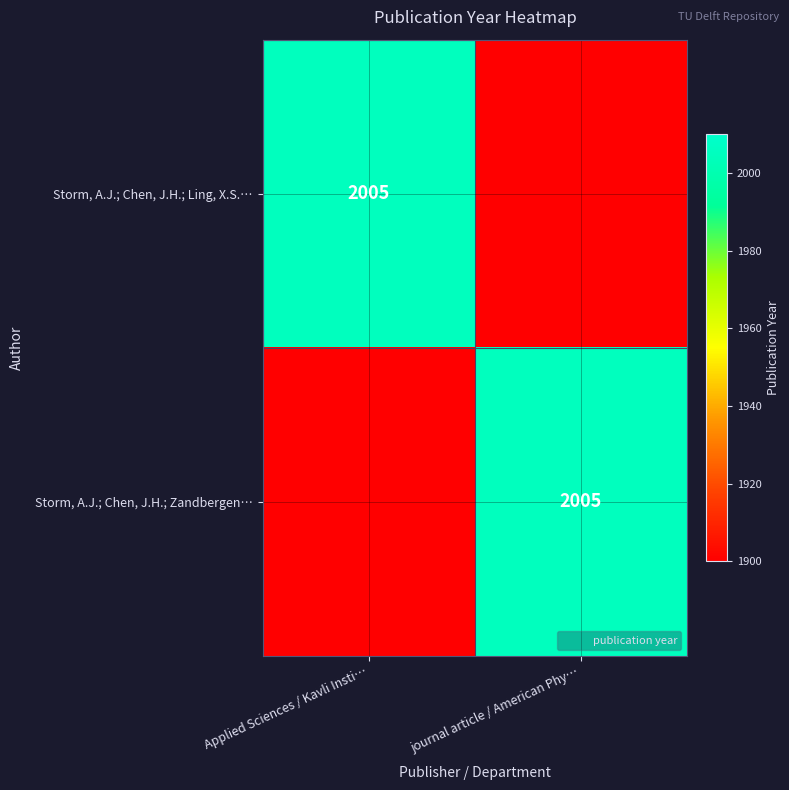

At which label does Storm, A.J.; Chen, J.H.; Zandbergen… reach its peak?

journal article / American Phy…